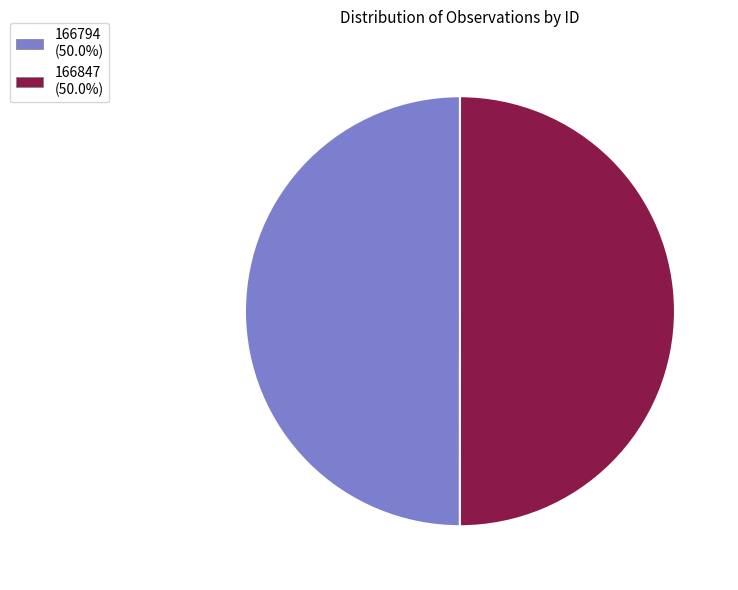

How many segments does this pie chart have?

2